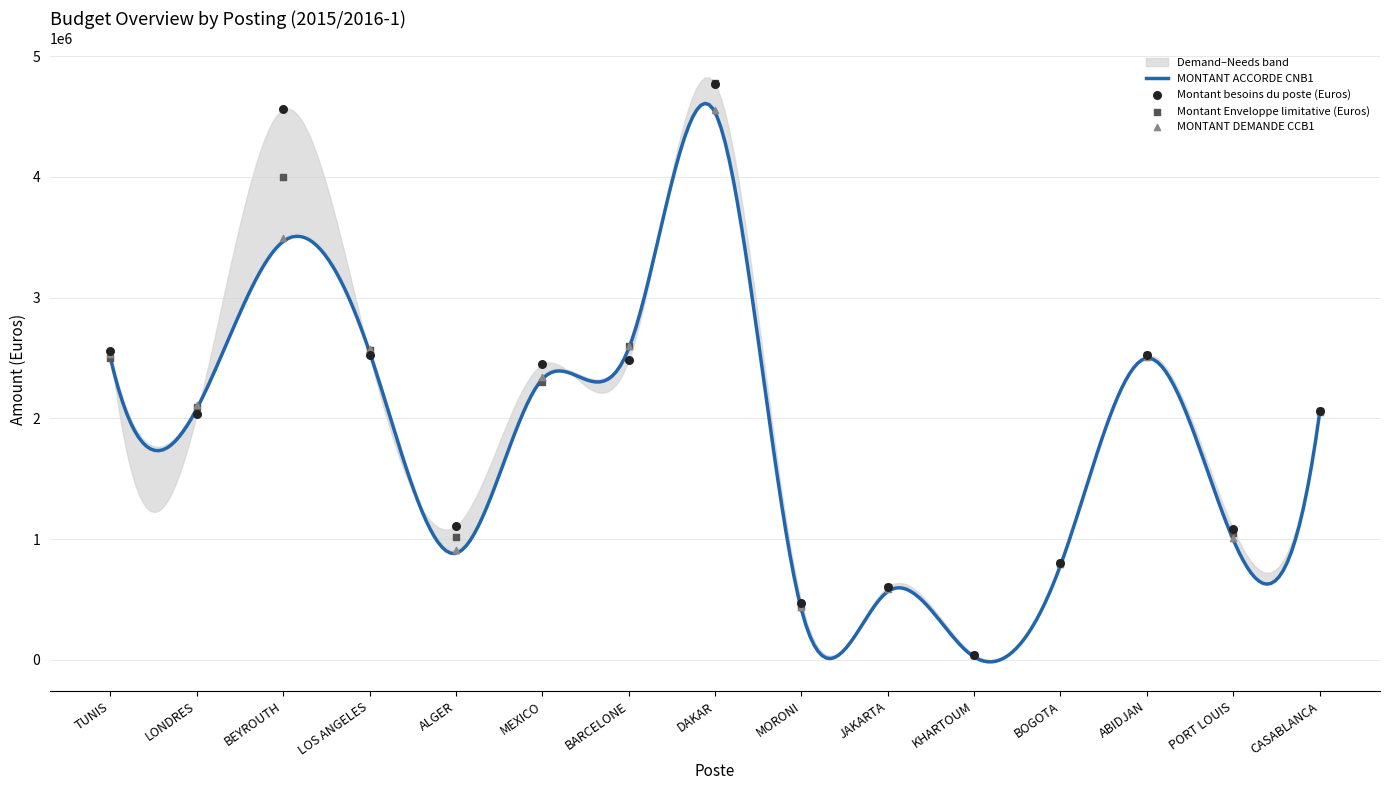

Which series contains the highest Y value?

Montant Enveloppe limitative (Euros)